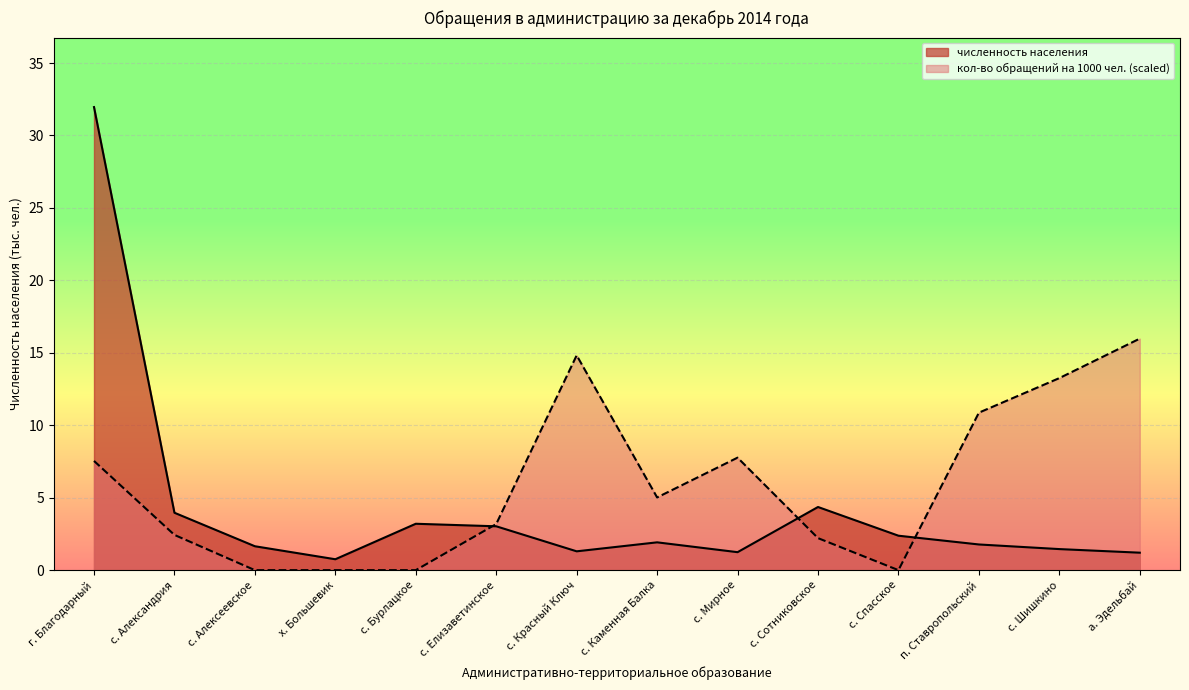

How many times do численность населения and кол-во обращений на 1000 чел. cross each other?

3